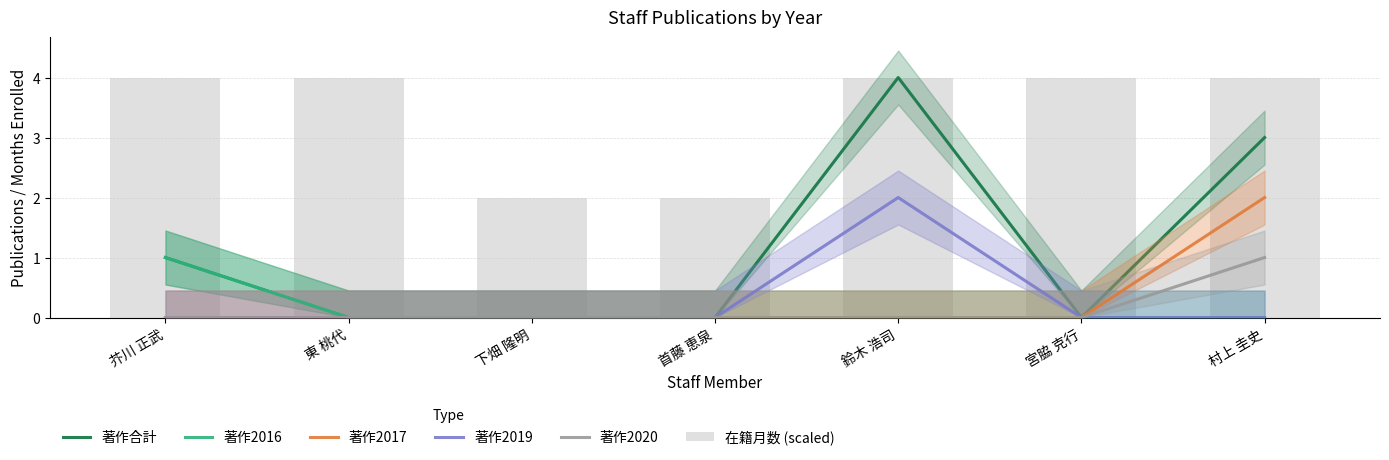

What is the label of the 6th bar from the left?

宮脇 克行